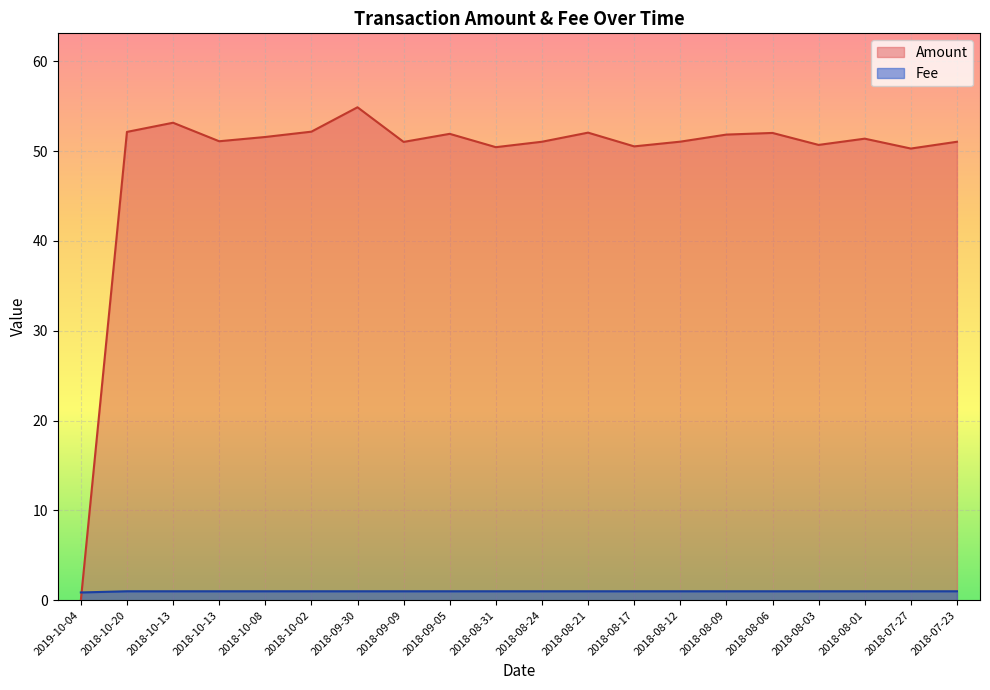

Where does the Amount series first go above 51?

2018-10-20